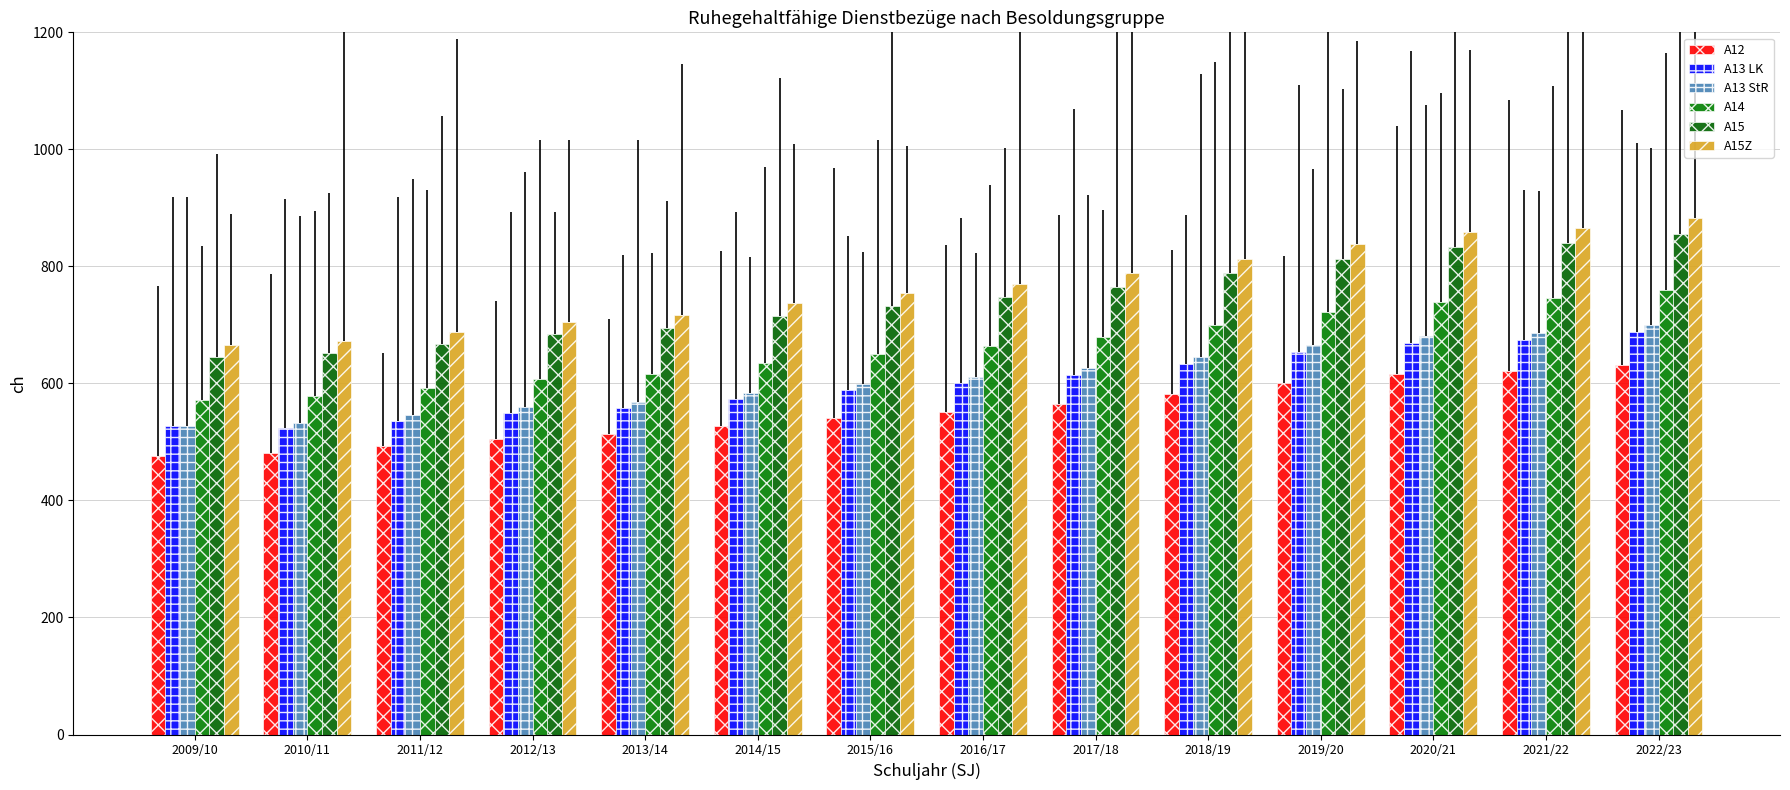

Which series changed the most between 2018/19 and 2019/20?

A15Z